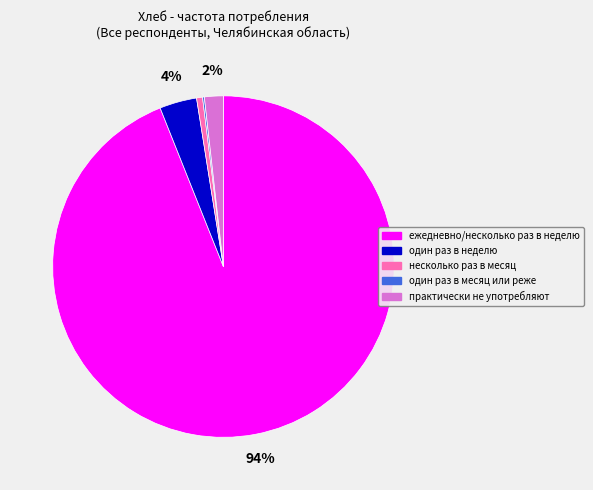

Which category accounts for the majority?

ежедневно/несколько раз в неделю